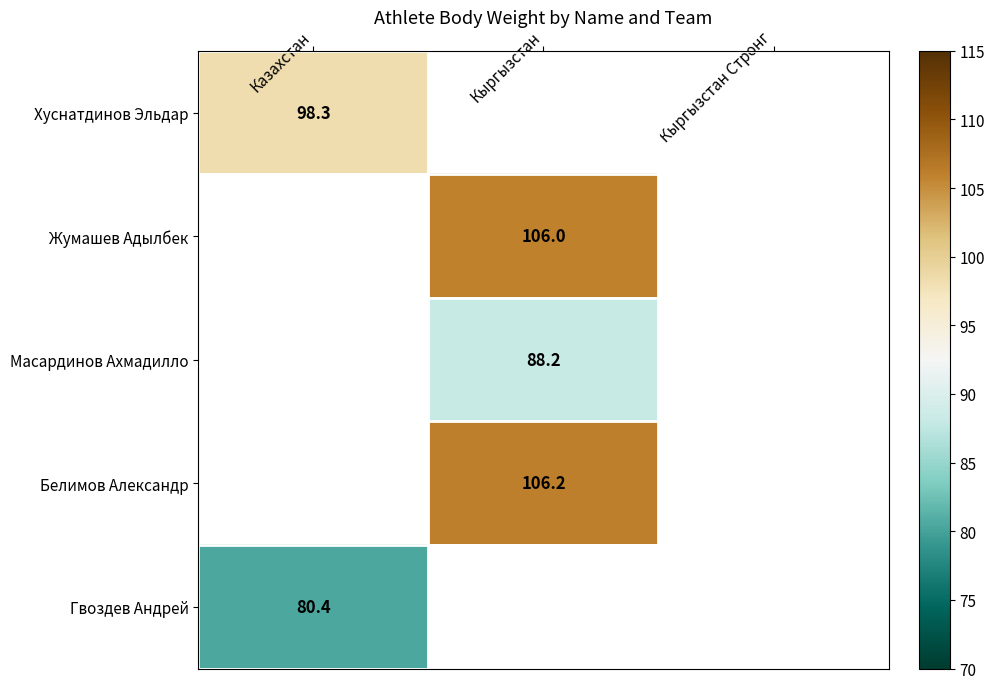

True or false: Хуснатдинов Эльдар has a value of 98.3 at Казахстан.

True